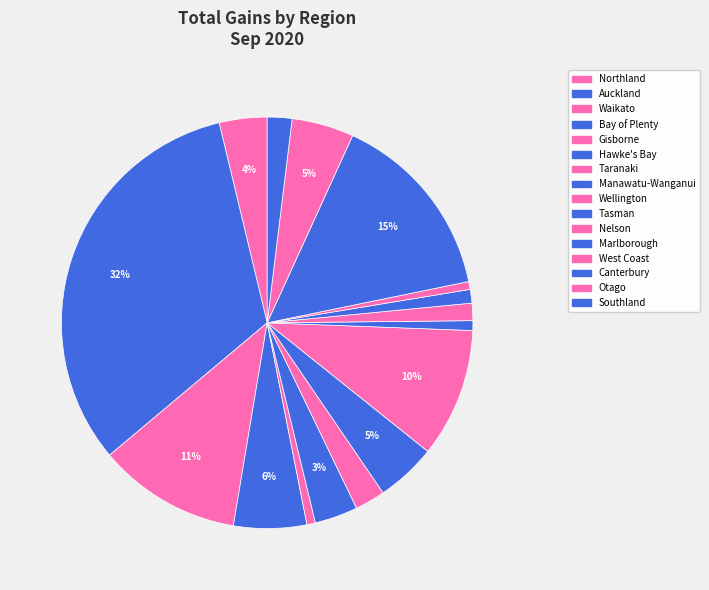

How many segments does this pie chart have?

16